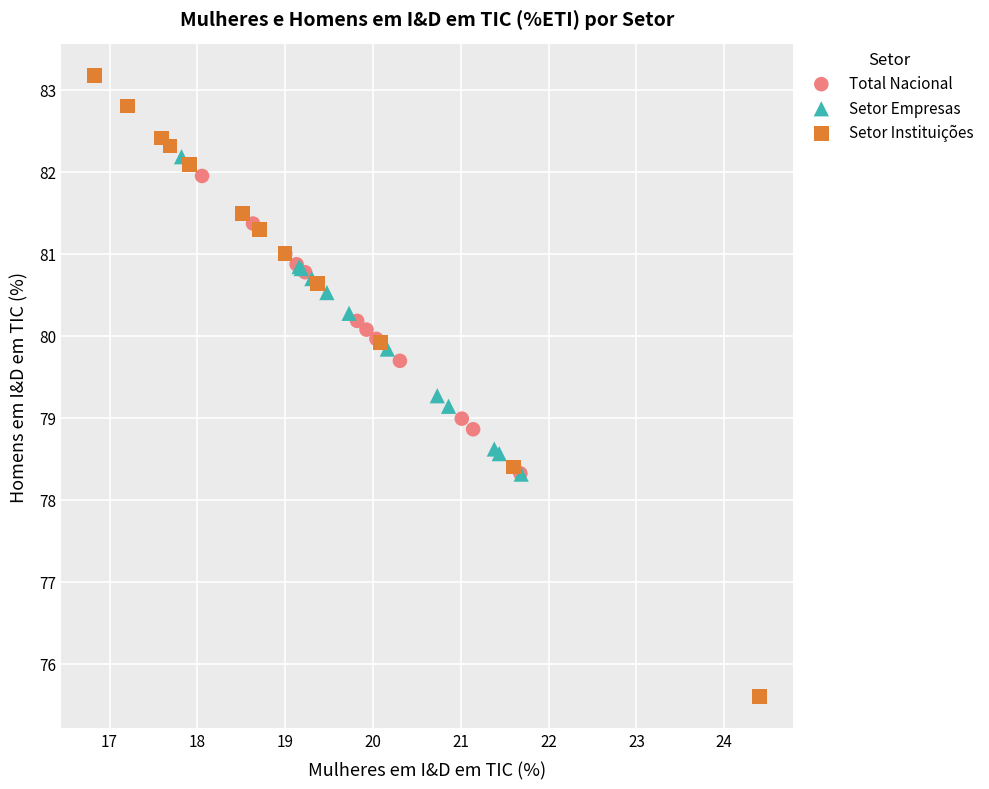

Which series contains the highest Y value?

Setor Instituições